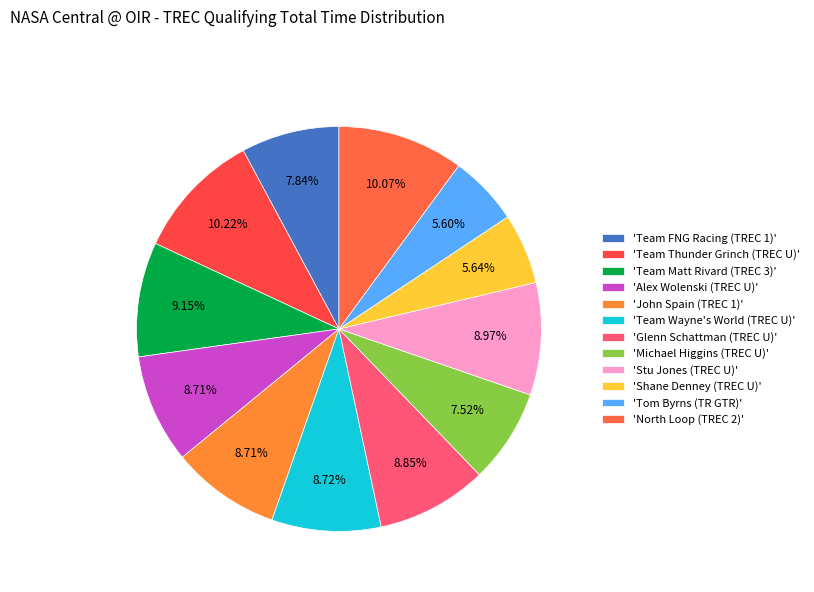

To the nearest percent, what is the difference between the largest and smallest slice percentages?

5%